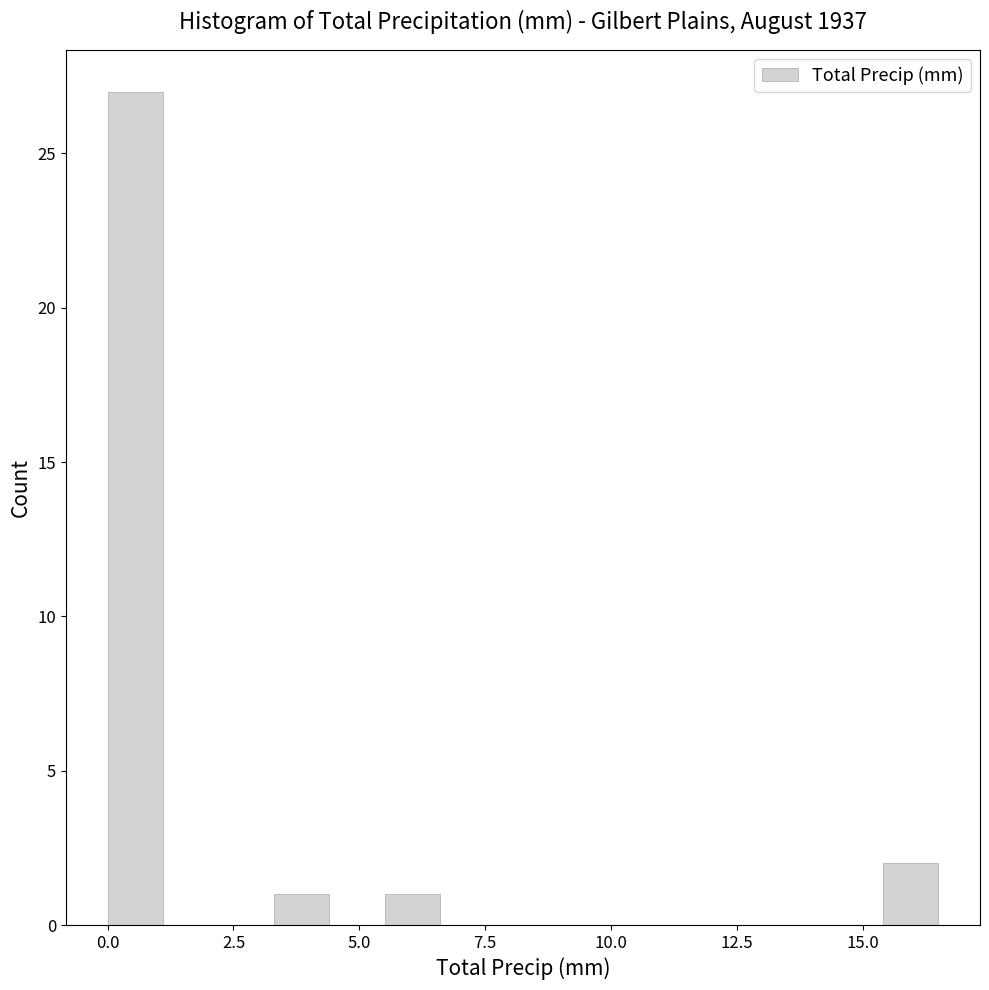

Read against the x-axis, roughly where is the centre of the tallest bar?

0.5